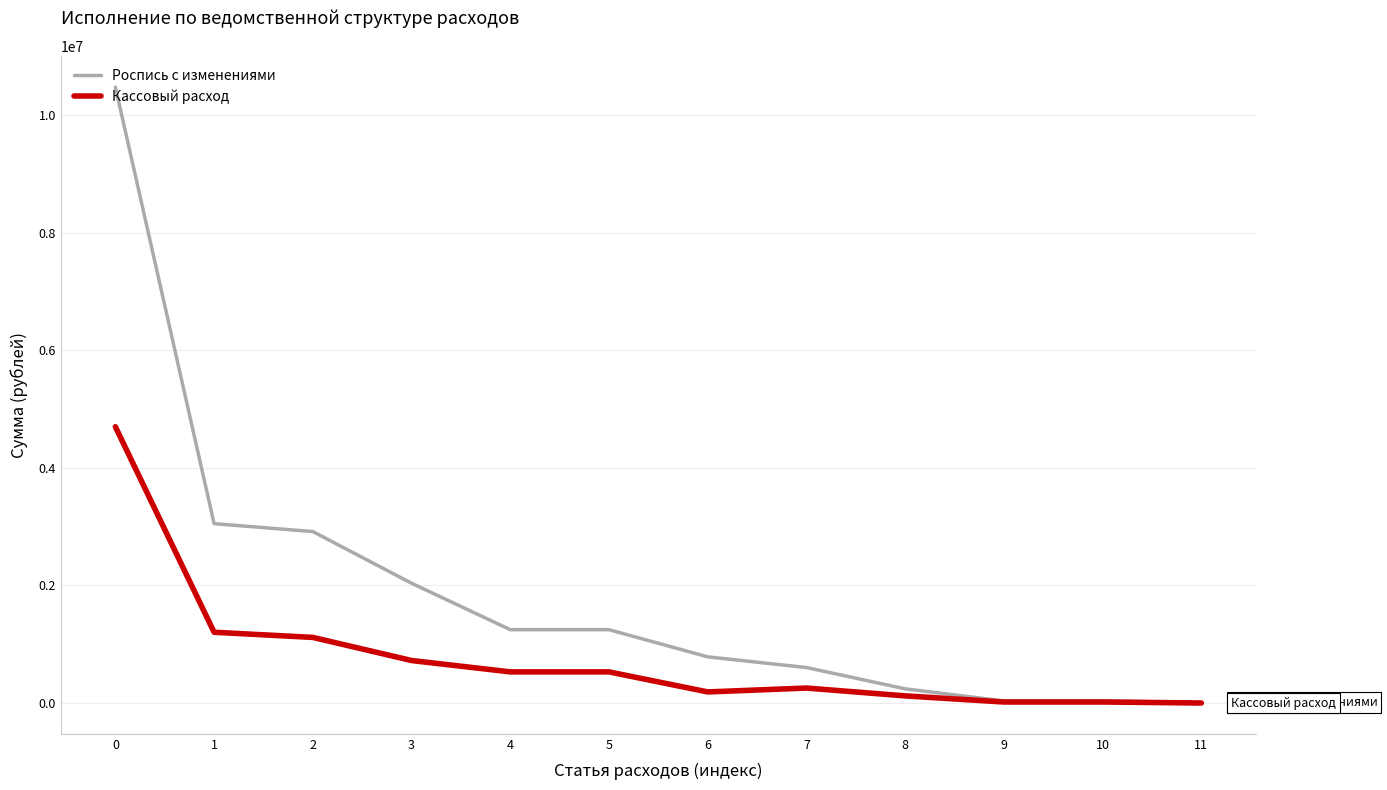

How many lines are shown in the chart?

2